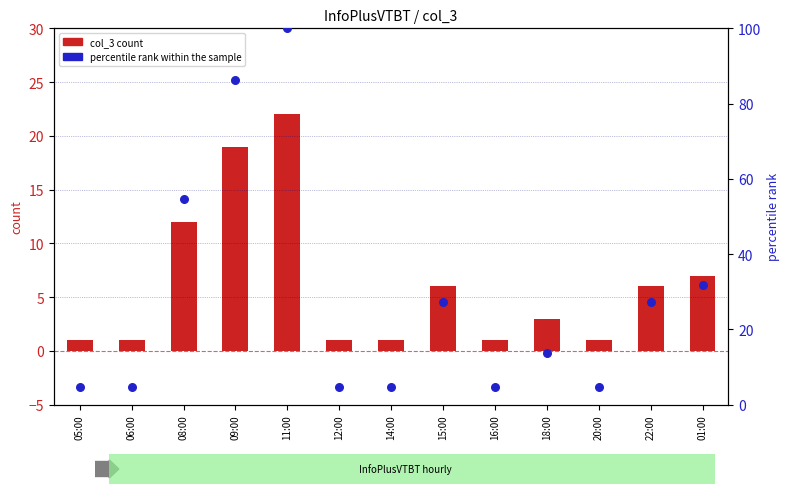

Which series has the largest total across all categories?

percentile rank within the sample